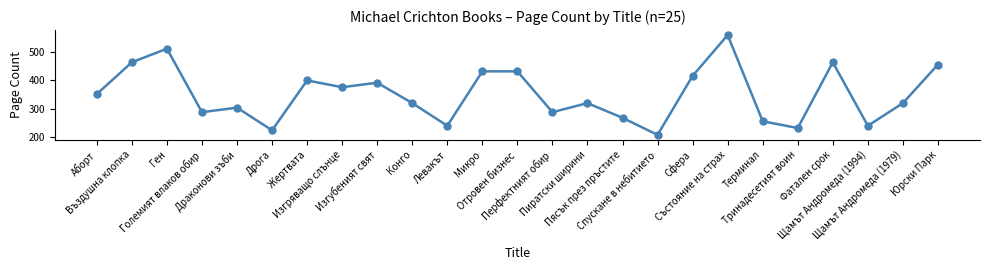

Reading left to right, list all the values displayed in this chart.

352	464	512	288	304	224	400	376	392	320	240	432	432	288	320	268	208	416	560	256	232	464	240	320	456